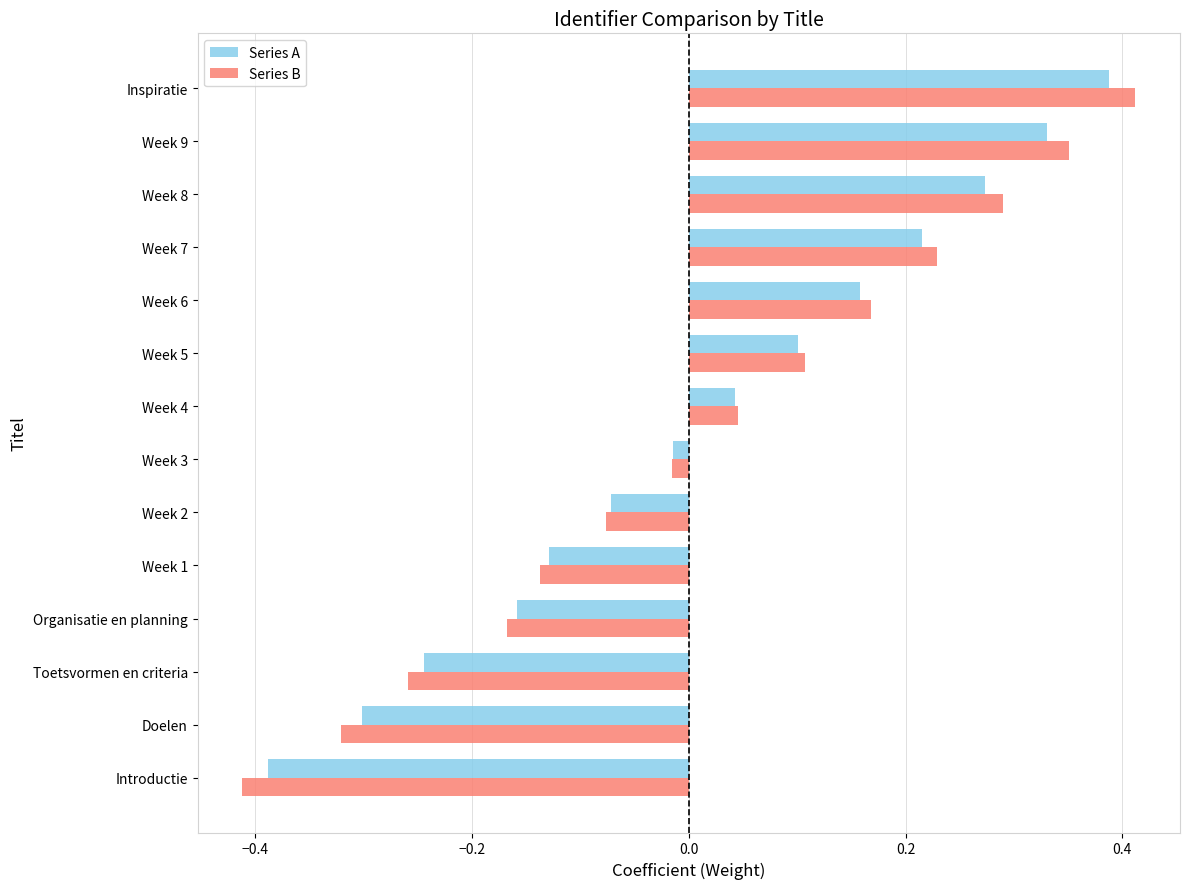

Is the value of Series A at Organisatie en planning greater than the value of Series B at Week 8?

No